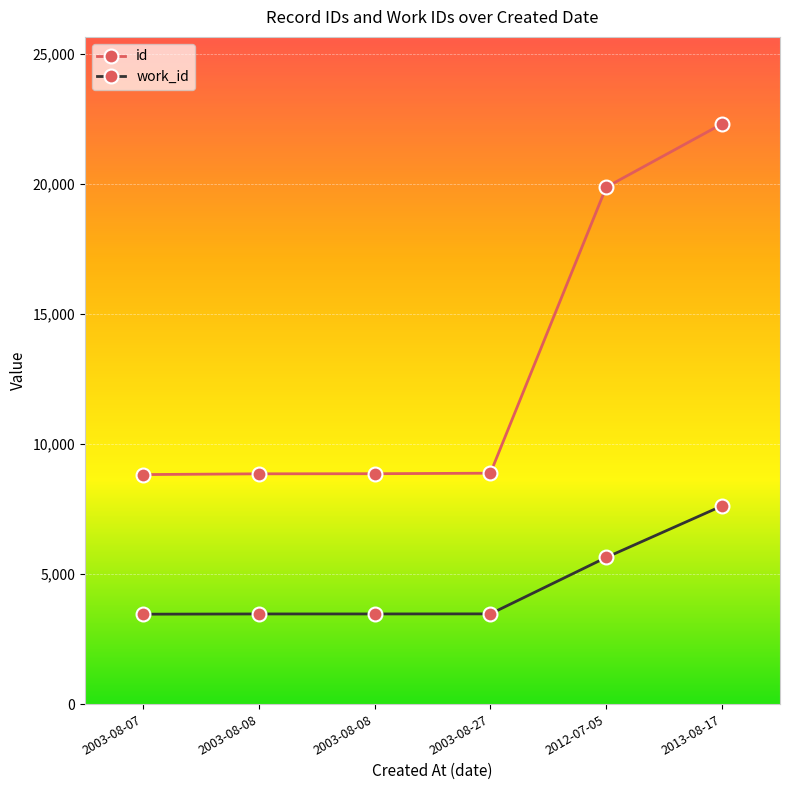

Is this an area chart (filled region under the line)?

No